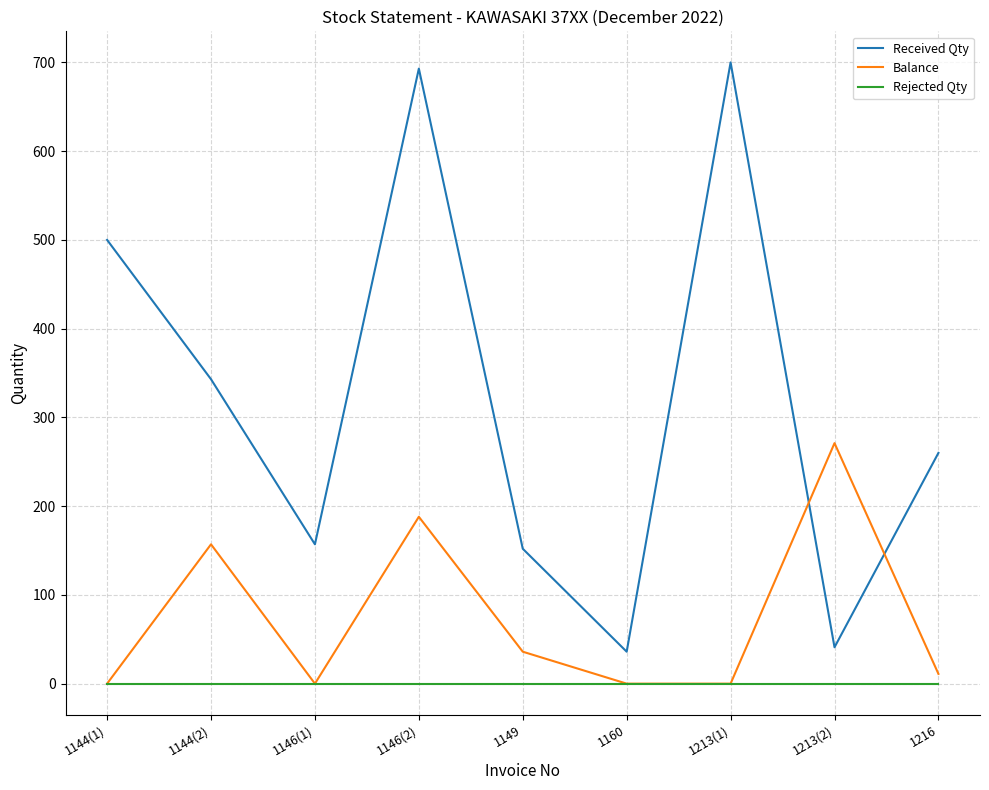

List the series in order of their overall mean, highest first.

Received Qty, Balance, Rejected Qty